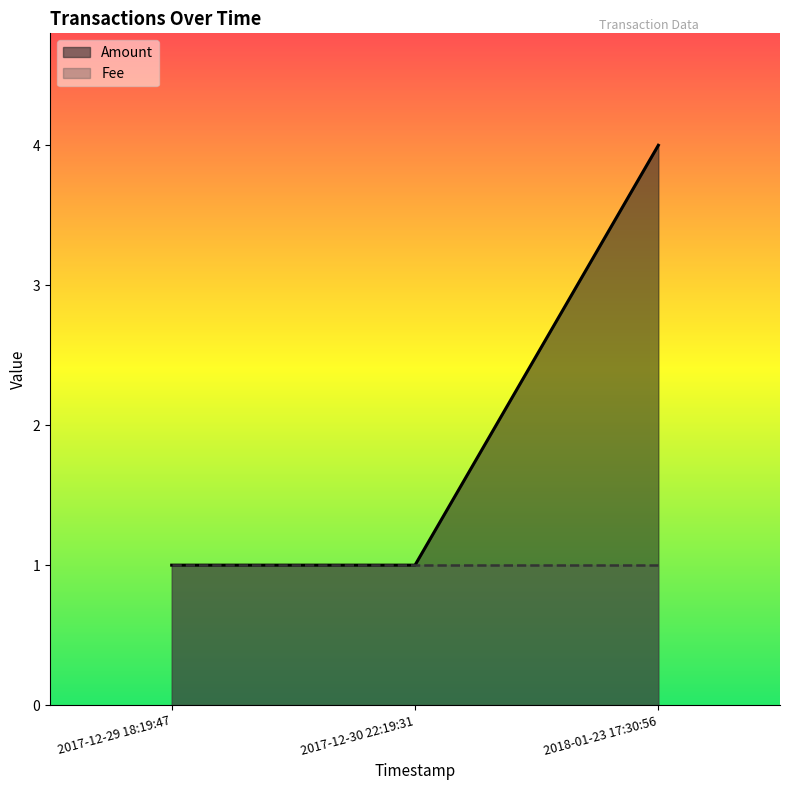

List the labels in order of value, largest first.

2018-01-23 17:30:56, 2017-12-29 18:19:47, 2017-12-30 22:19:31